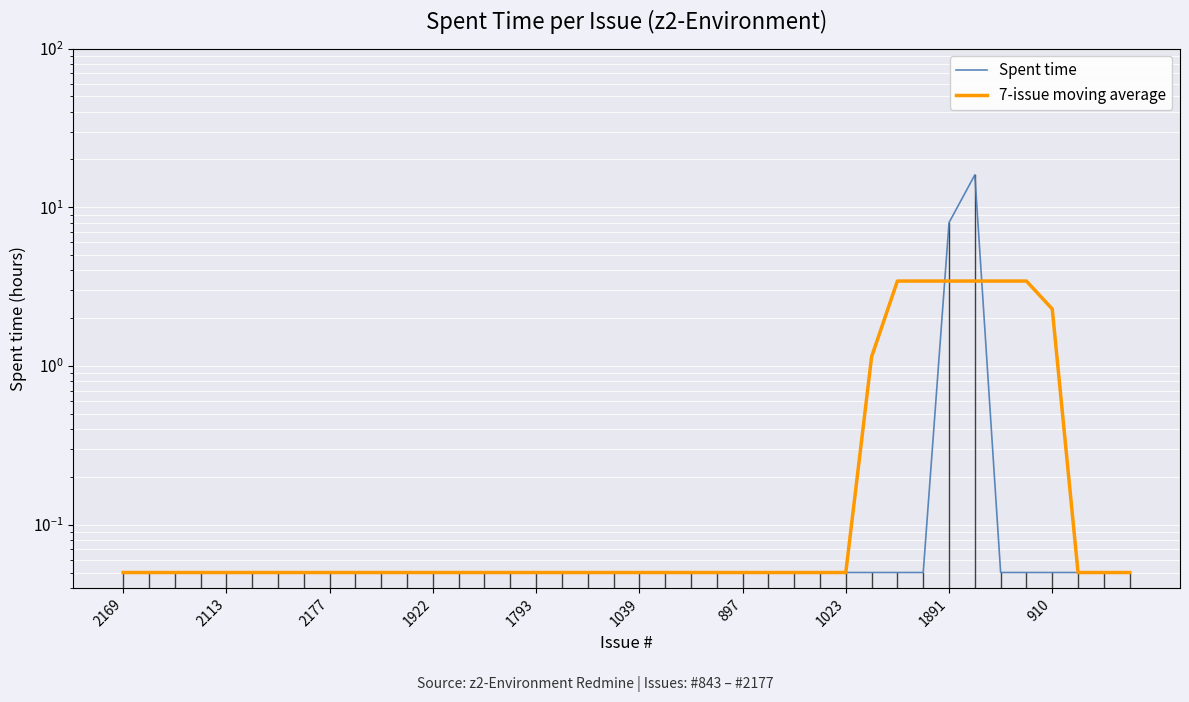

What is the maximum value for Spent time?

16.0